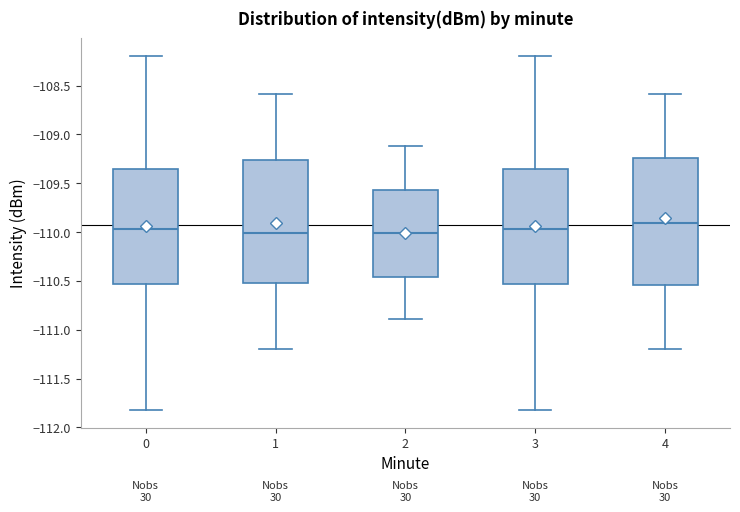

Where does the median line of the box at x = 4 sit on the y-axis? The values are not printed on the chart, so give them approximately, as read against the axis.

-109.90